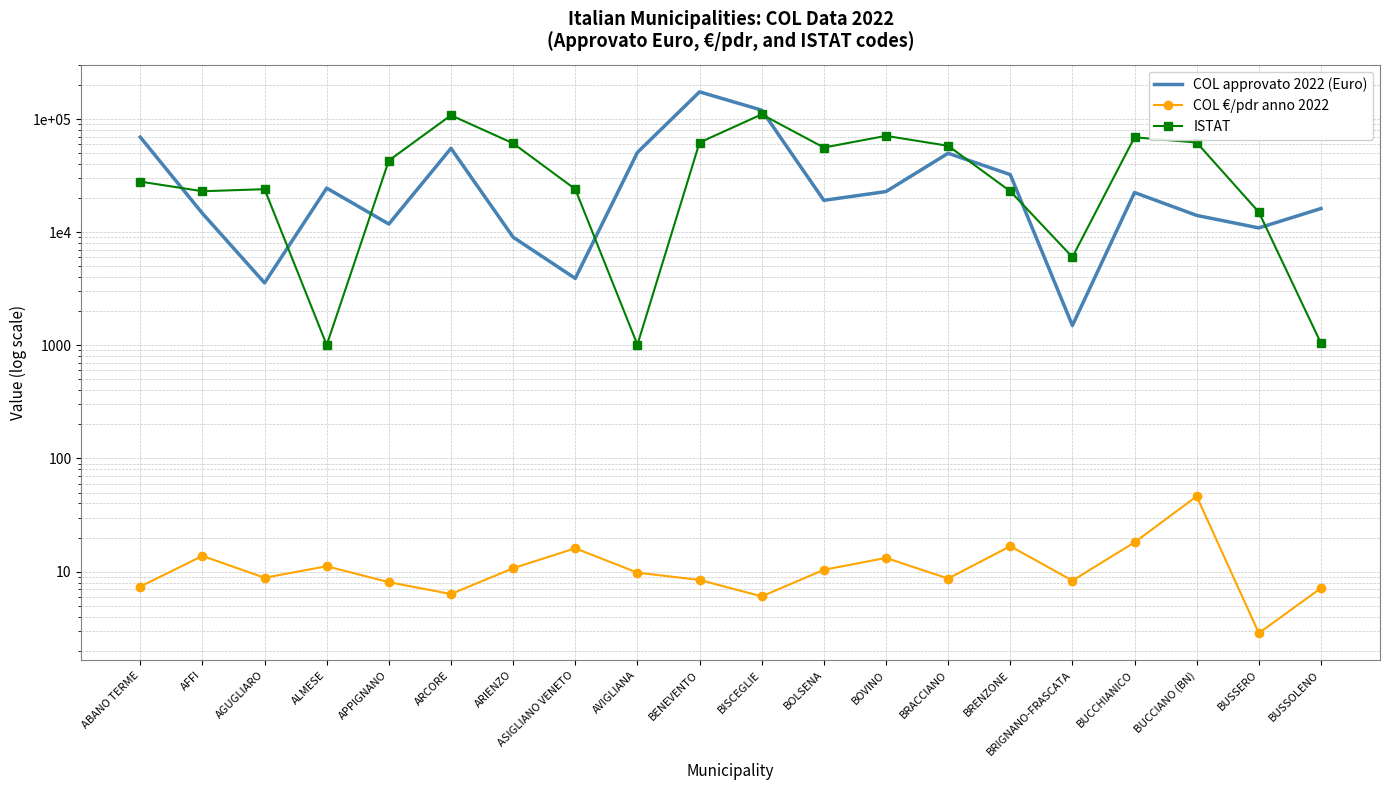

At which category is the sum across all series the highest?

BENEVENTO